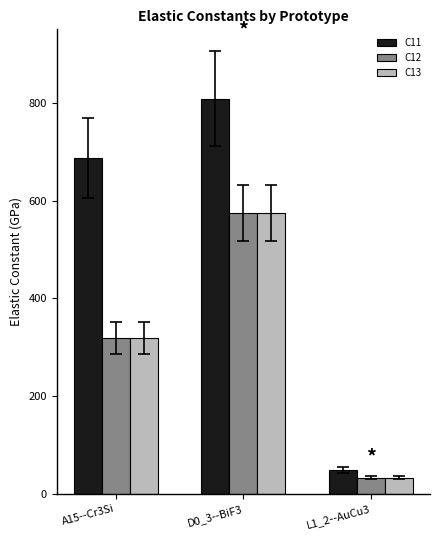

What is the difference between the C13 values at D0_3--BiF3 and A15--Cr3Si?

256.1